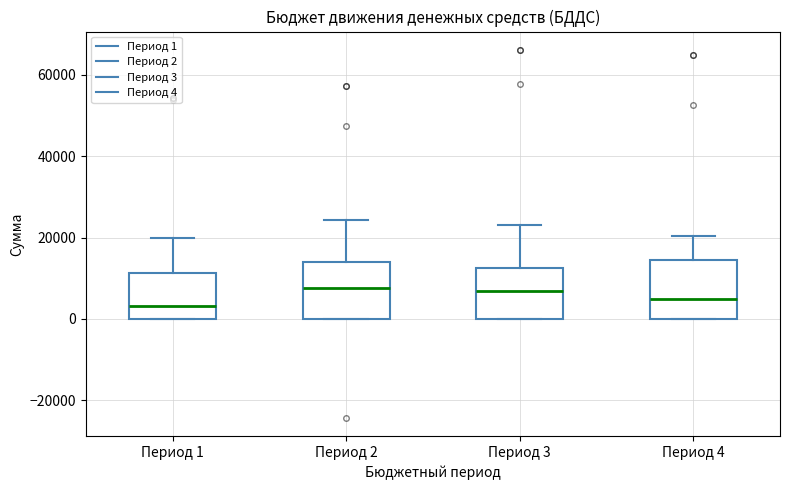

Reading left to right, transcribe this box plot: for each box, give where its median line is, the range the box spans, and where its two whiskers end, as read against the y-axis. The values are not printed on the chart, so give them approximately, as read against the axis.

Период 1: median 4000, box 0 to 12000, whiskers 0 to 20000
Период 2: median 8000, box 0 to 14000, whiskers 0 to 24000
Период 3: median 6000, box 0 to 12000, whiskers 0 to 24000
Период 4: median 6000, box 0 to 14000, whiskers 0 to 20000